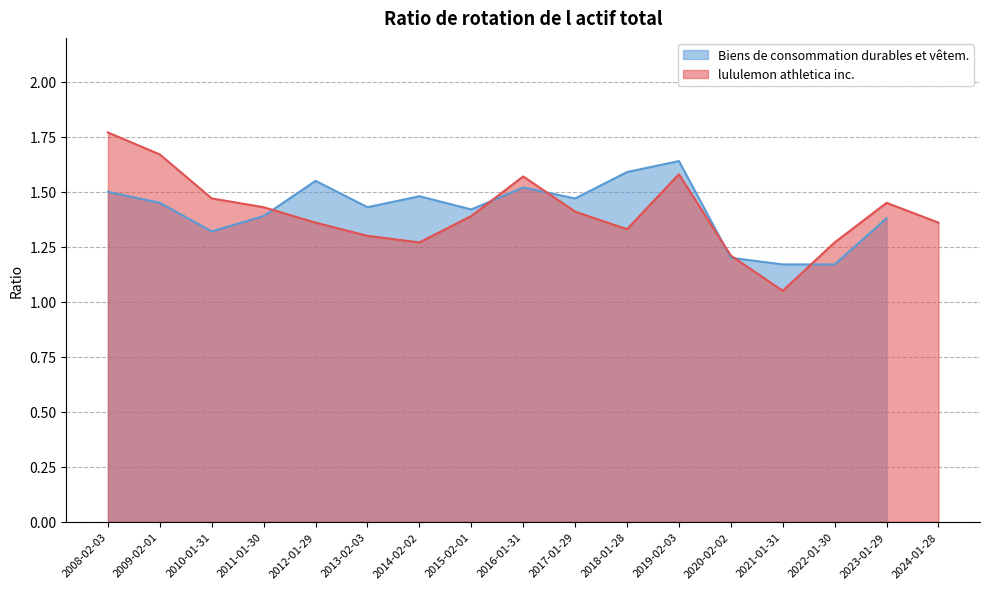

List the labels in order of value, smallest first.

2021-01-31, 2020-02-02, 2014-02-02, 2022-01-30, 2013-02-03, 2018-01-28, 2012-01-29, 2024-01-28, 2015-02-01, 2017-01-29, 2011-01-30, 2023-01-29, 2010-01-31, 2016-01-31, 2019-02-03, 2009-02-01, 2008-02-03